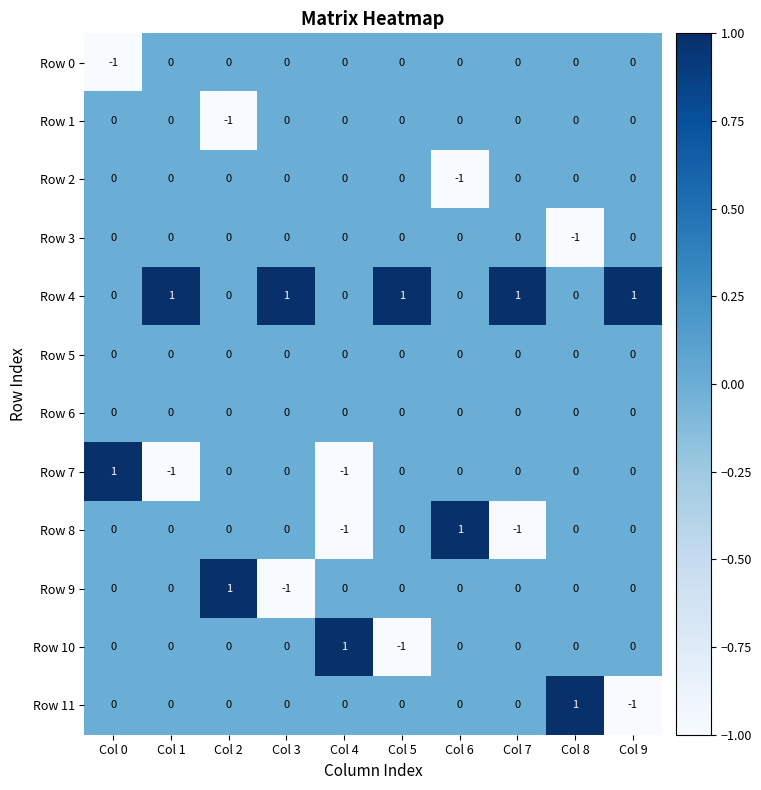

Is it true that Row 5 equals 0 at Col 0?

True